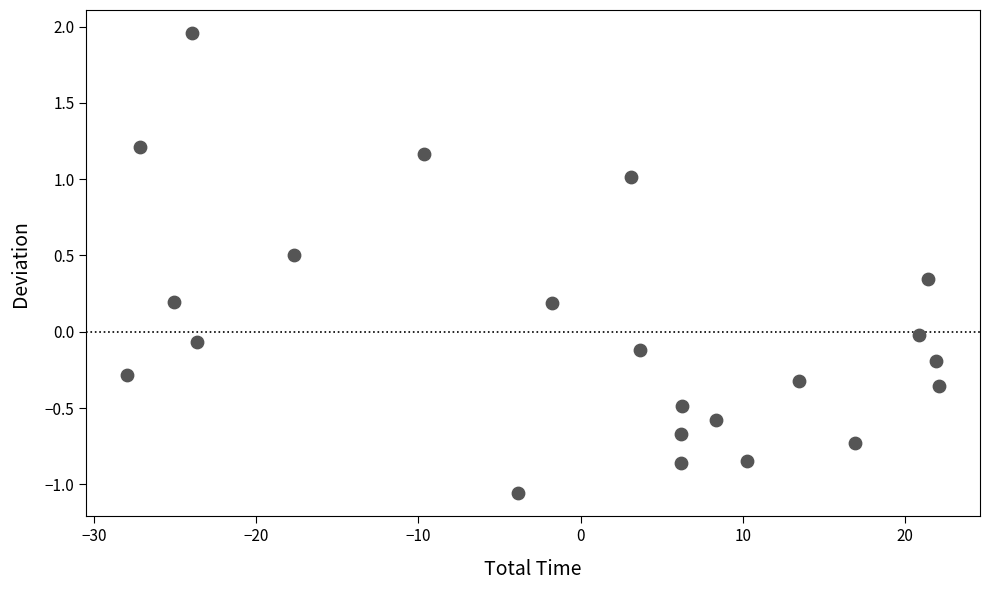

What is the range of X values (max minus min)?

50.1